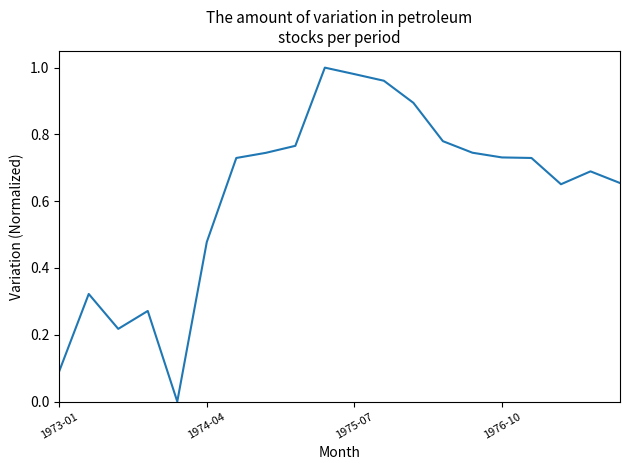

The chart shows a value of 1.6 at 1975-07. True or false?

False